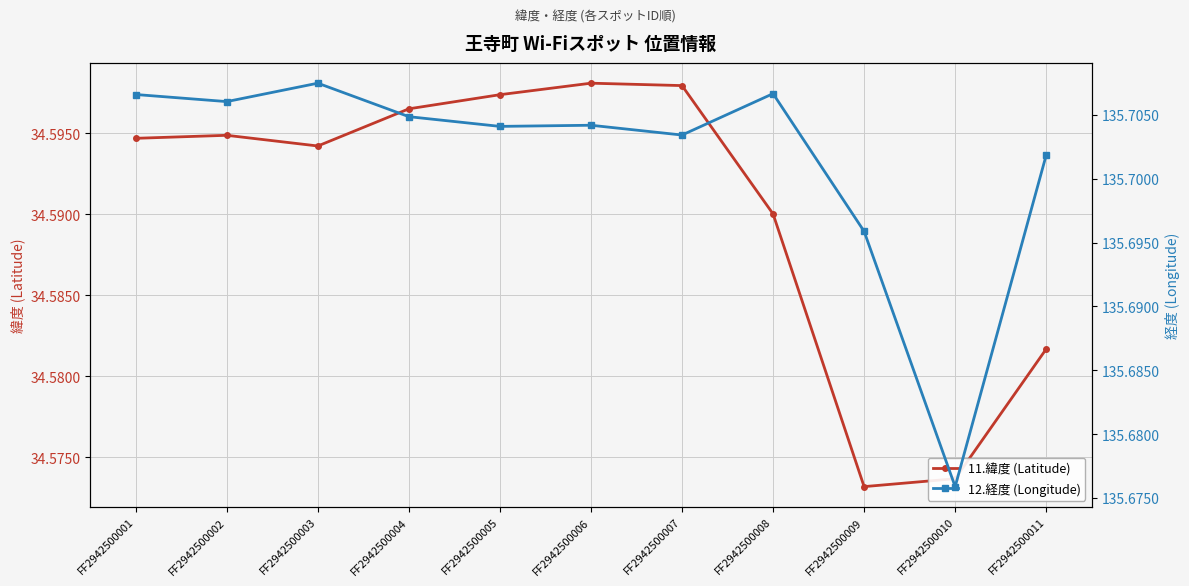

Reading left to right, what are all the values shown in this chart?

11.緯度 (Latitude): FF2942500001=34.6	FF2942500002=34.6	FF2942500003=34.6	FF2942500004=34.6	FF2942500005=34.6	FF2942500006=34.6	FF2942500007=34.6	FF2942500008=34.6	FF2942500009=34.6	FF2942500010=34.6	FF2942500011=34.6
12.経度 (Longitude): FF2942500001=135.7	FF2942500002=135.7	FF2942500003=135.7	FF2942500004=135.7	FF2942500005=135.7	FF2942500006=135.7	FF2942500007=135.7	FF2942500008=135.7	FF2942500009=135.7	FF2942500010=135.7	FF2942500011=135.7